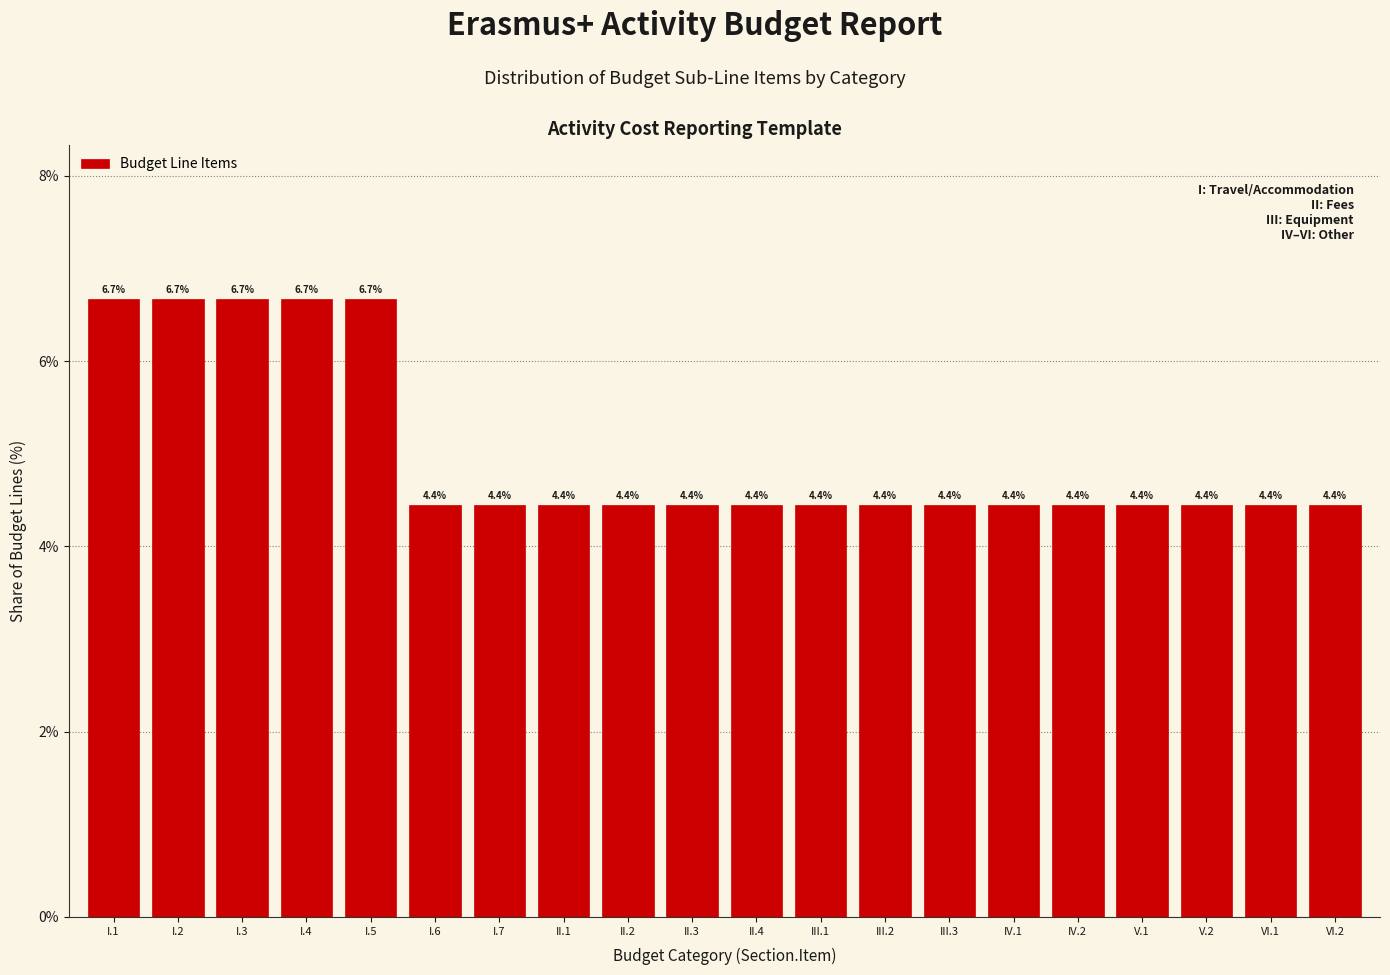

Reading left to right, list all the values displayed in this chart.

6.7	6.7	6.7	6.7	6.7	4.4	4.4	4.4	4.4	4.4	4.4	4.4	4.4	4.4	4.4	4.4	4.4	4.4	4.4	4.4